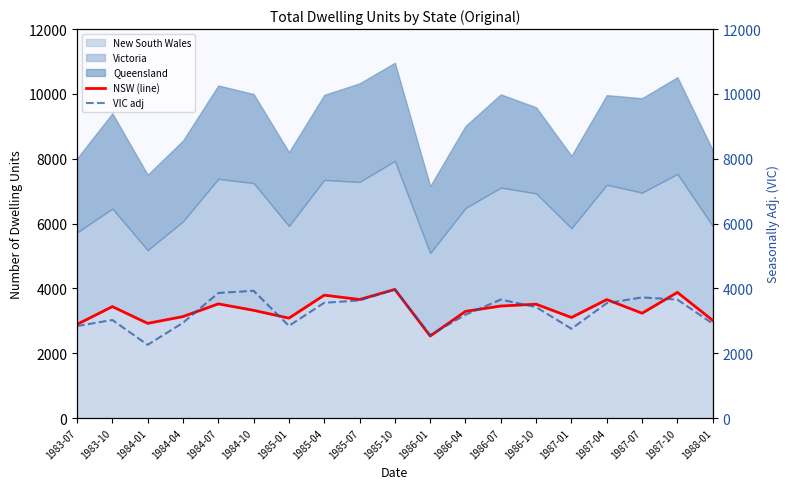

What is the total value across all series at 1988-01?

5924